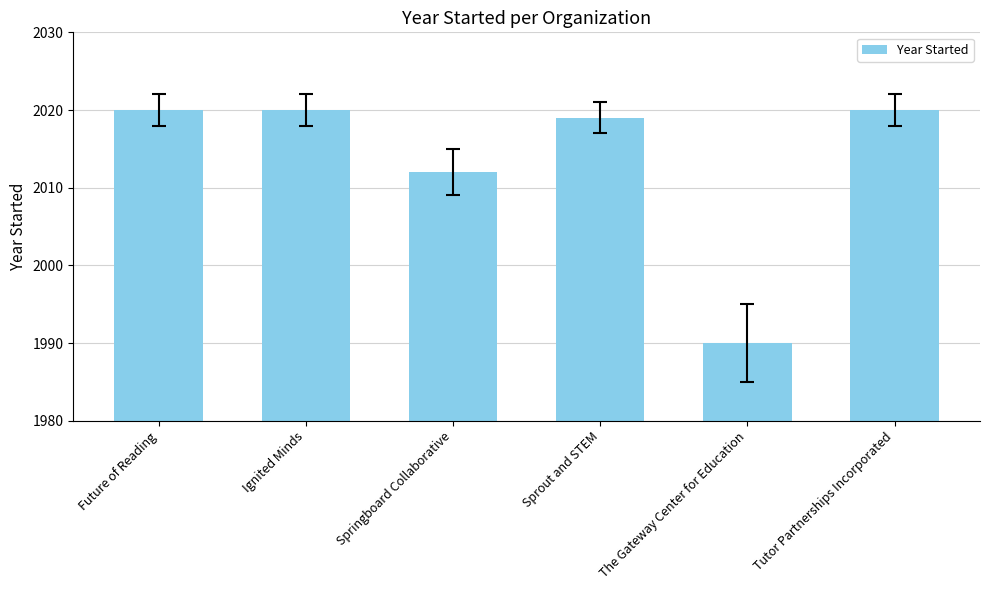

Between Springboard Collaborative and Ignited Minds, which is larger?

Ignited Minds